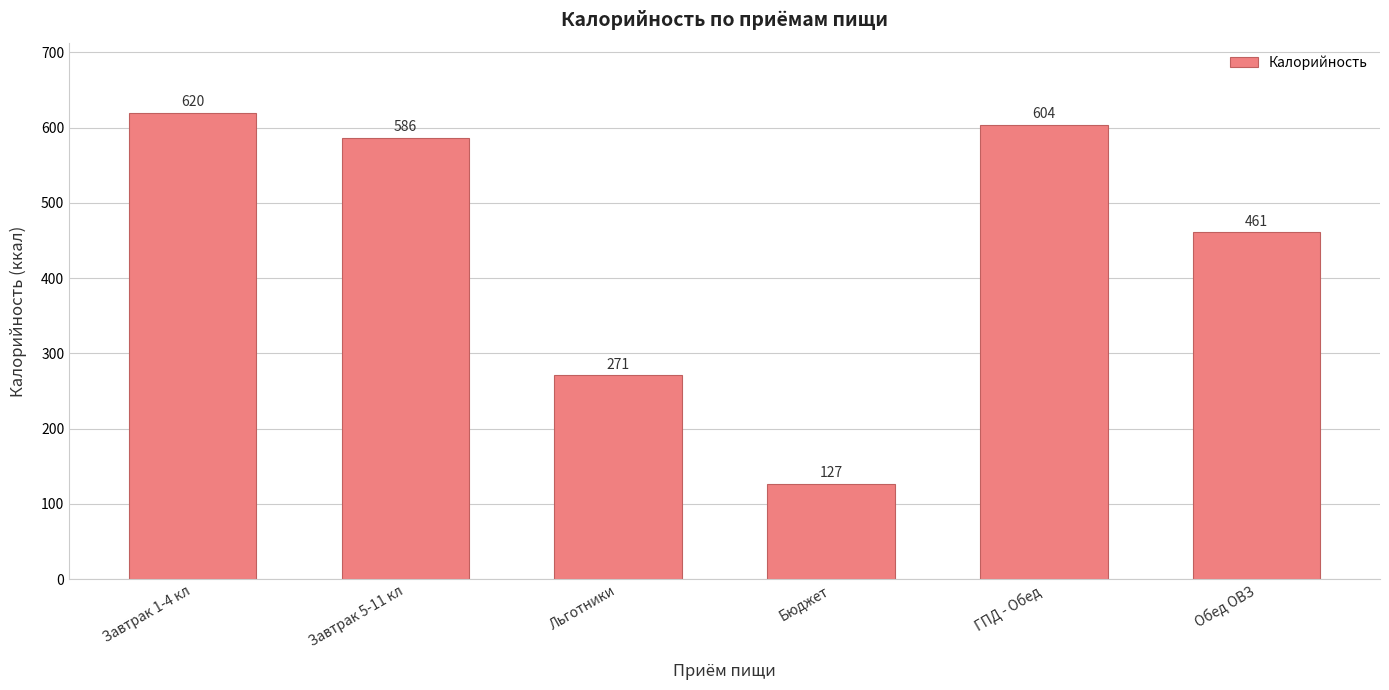

What is the label of the 4th bar from the left?

Бюджет